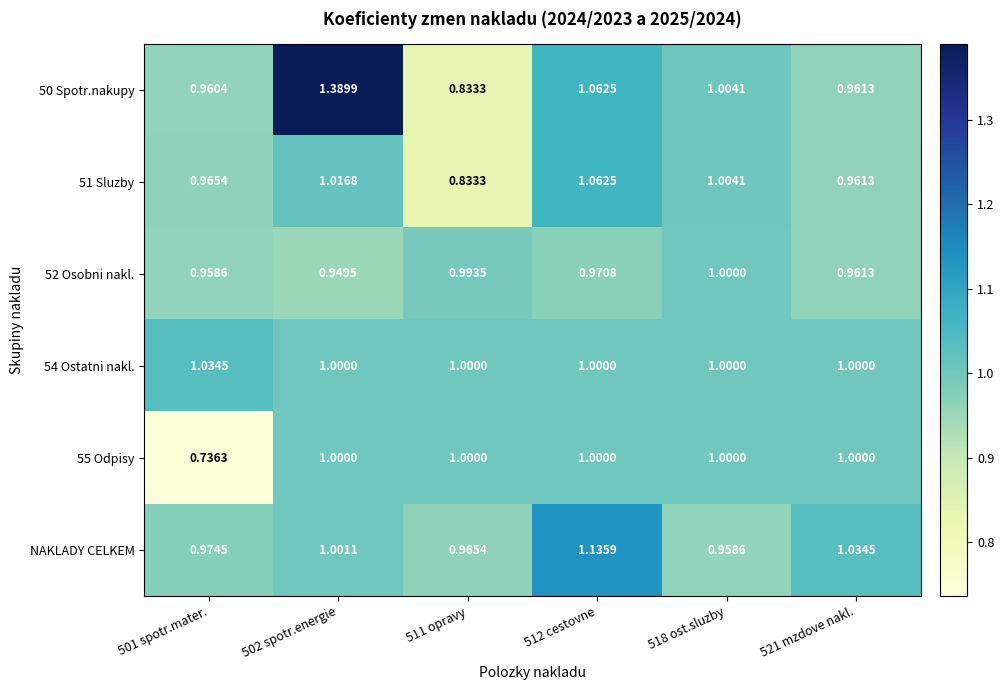

Is the value of 52 Osobni nakl. at 511 opravy greater than the value of 51 Sluzby at 512 cestovne?

No